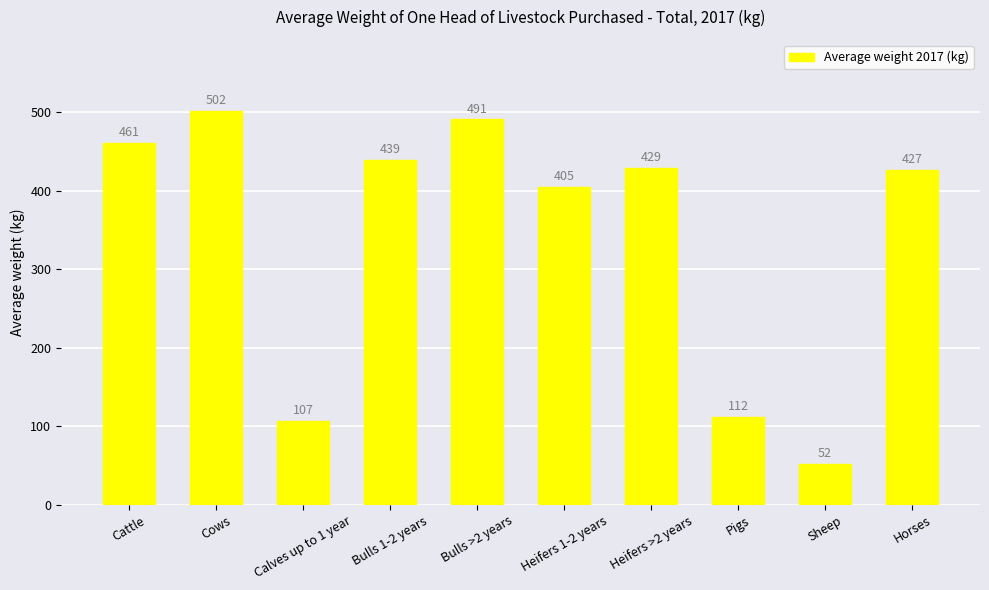

What is the sum of the values at Bulls >2 years and Heifers >2 years?

920